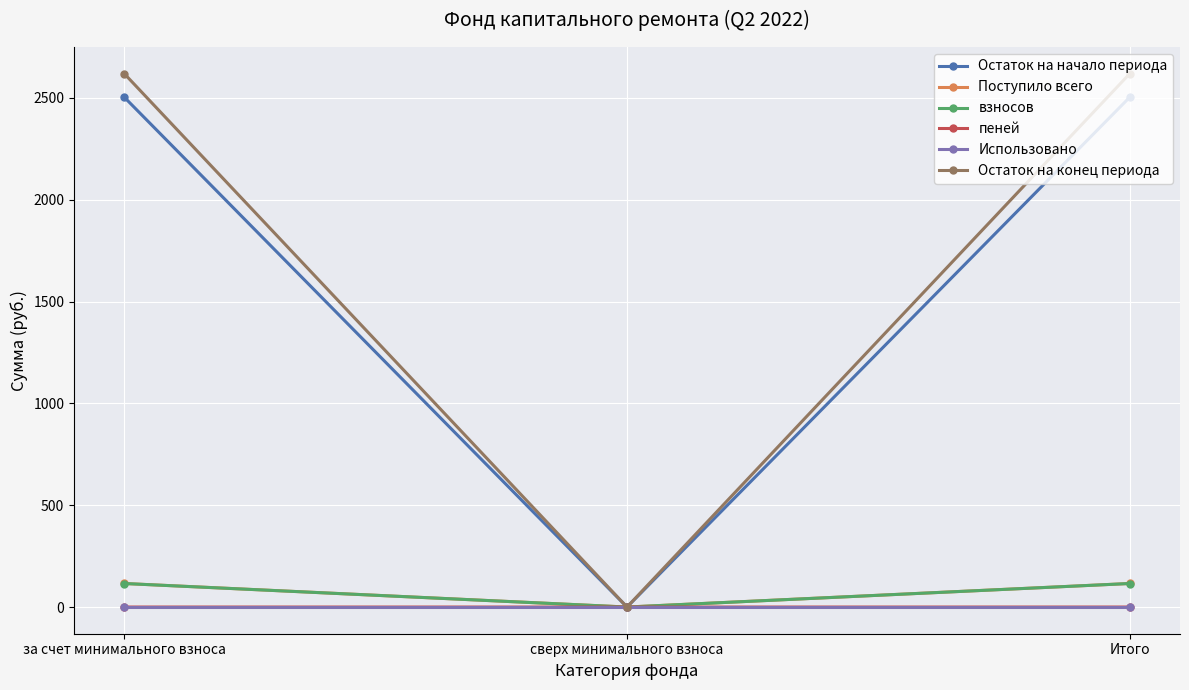

What is the sum of the взносов values at за счет минимального взноса and сверх минимального взноса?

115.6